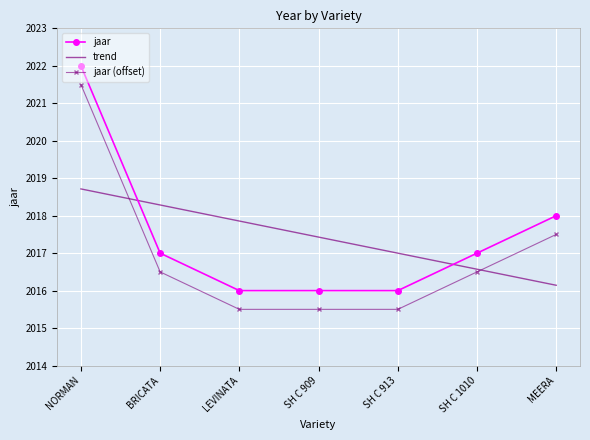

True or false: jaar (offset) and jaar cross at least once.

False